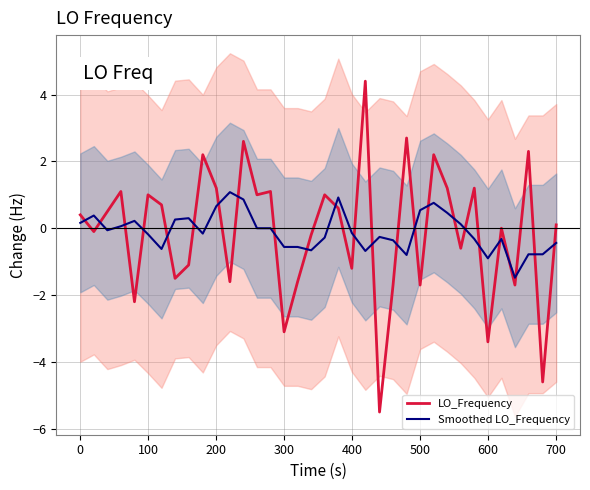

Which series has the largest range (max minus min)?

LO_Frequency